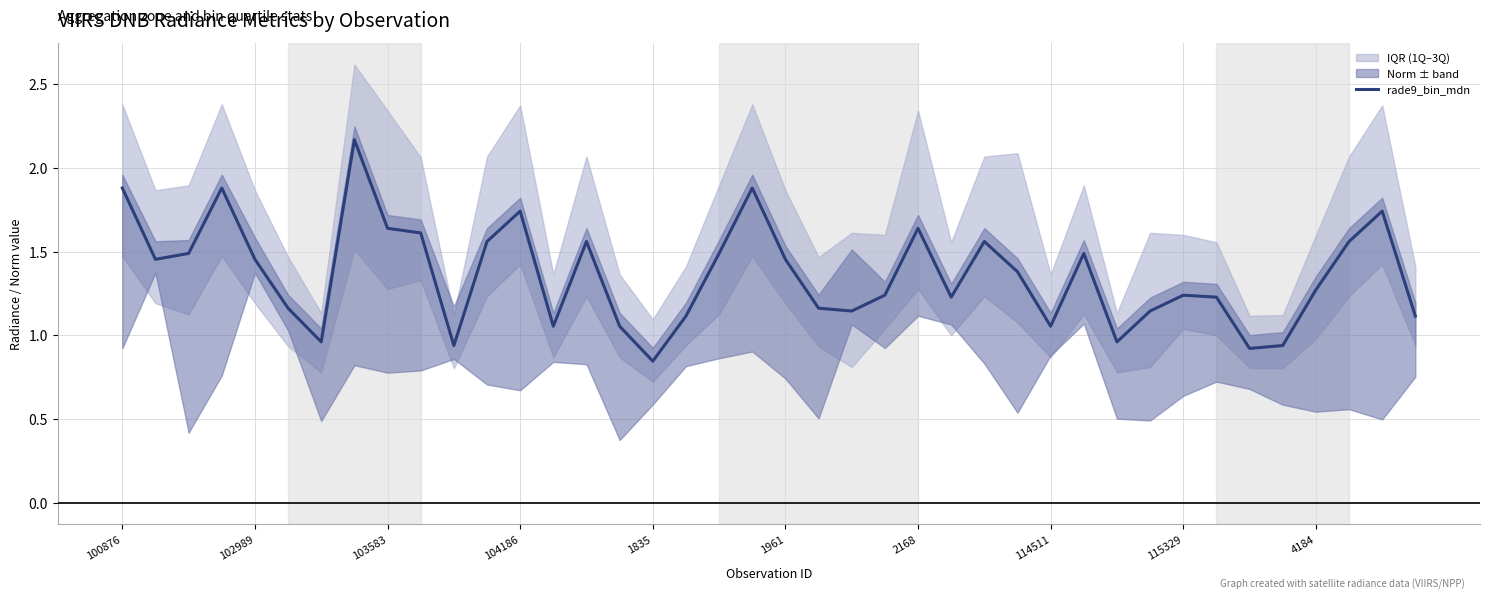

Which category has the lowest value in the rade9_bin_mdn series?

1835